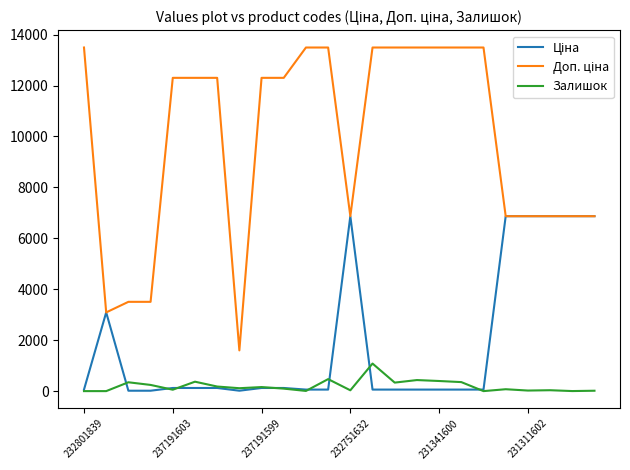

At which label is Залишок closest to 541?

11